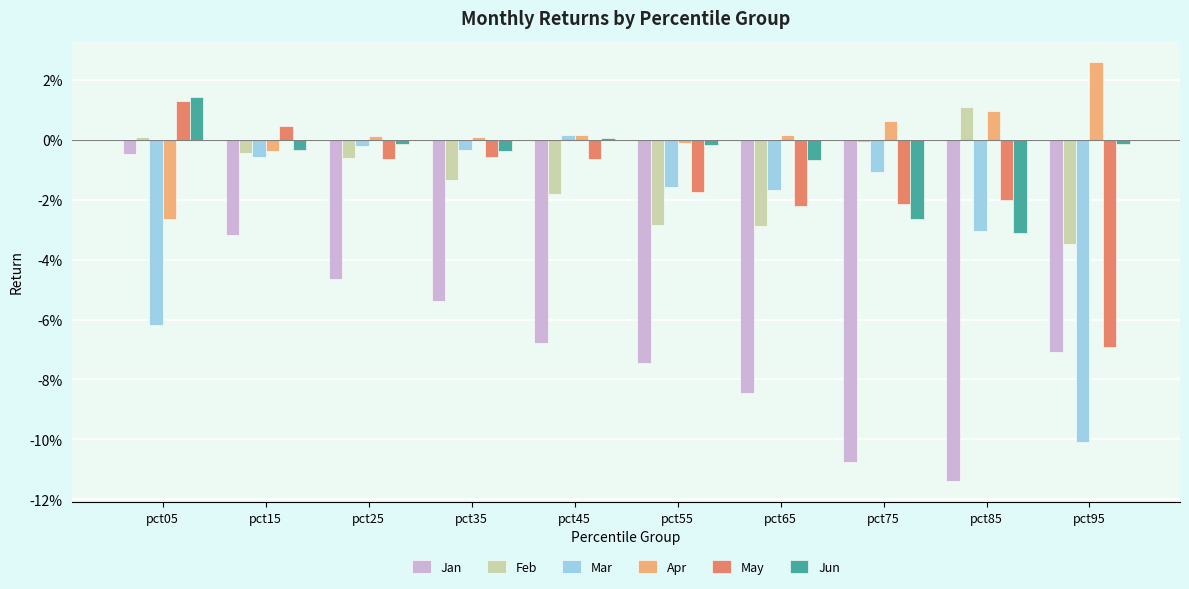

Are the bars horizontal?

No